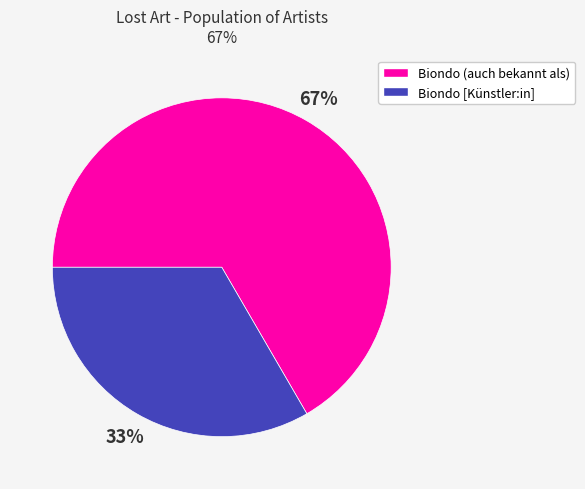

Is there any slice that represents more than half of the pie?

Yes